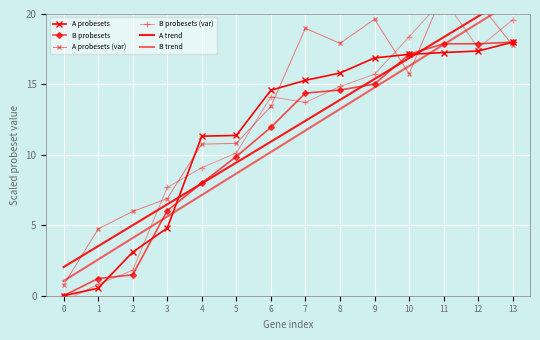

Is the value of B trend at 8 greater than the value of B probesets (var) at 8?

No